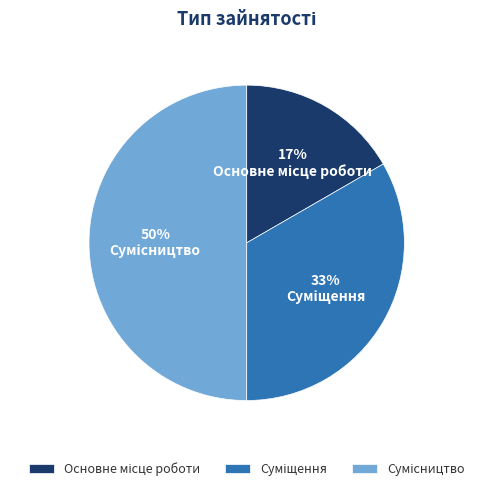

To the nearest percent, what is the difference between the largest and smallest slice percentages?

33%